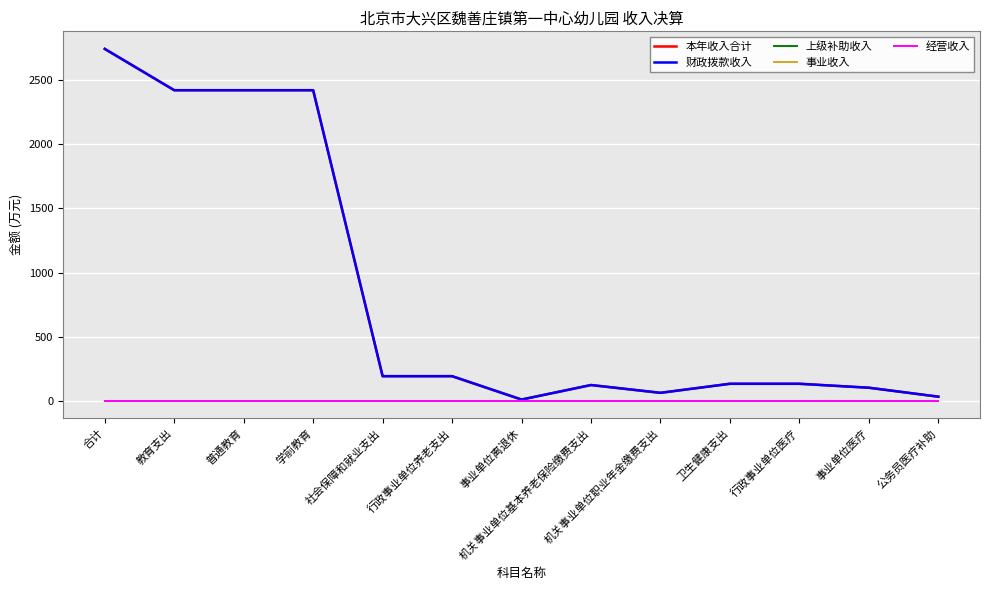

Where is the first local minimum for 本年收入合计?

事业单位离退休